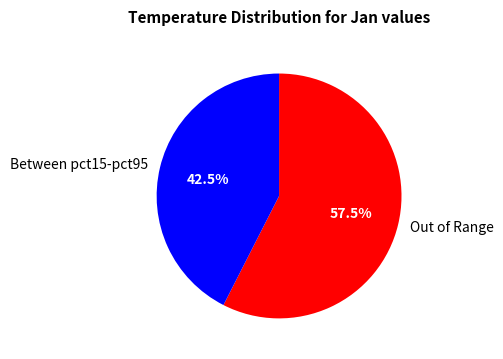

What is the total percentage of Between pct15-pct95 and Out of Range?

100.0%